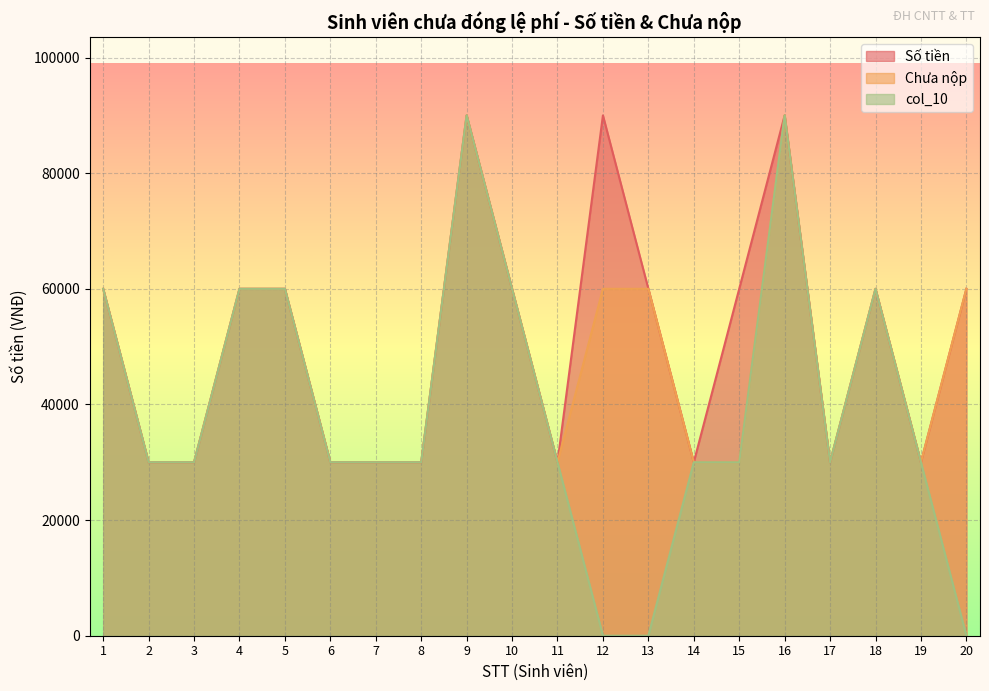

Rank the series at 15 from lowest to highest value.

Chưa nộp, col_10, Số tiền